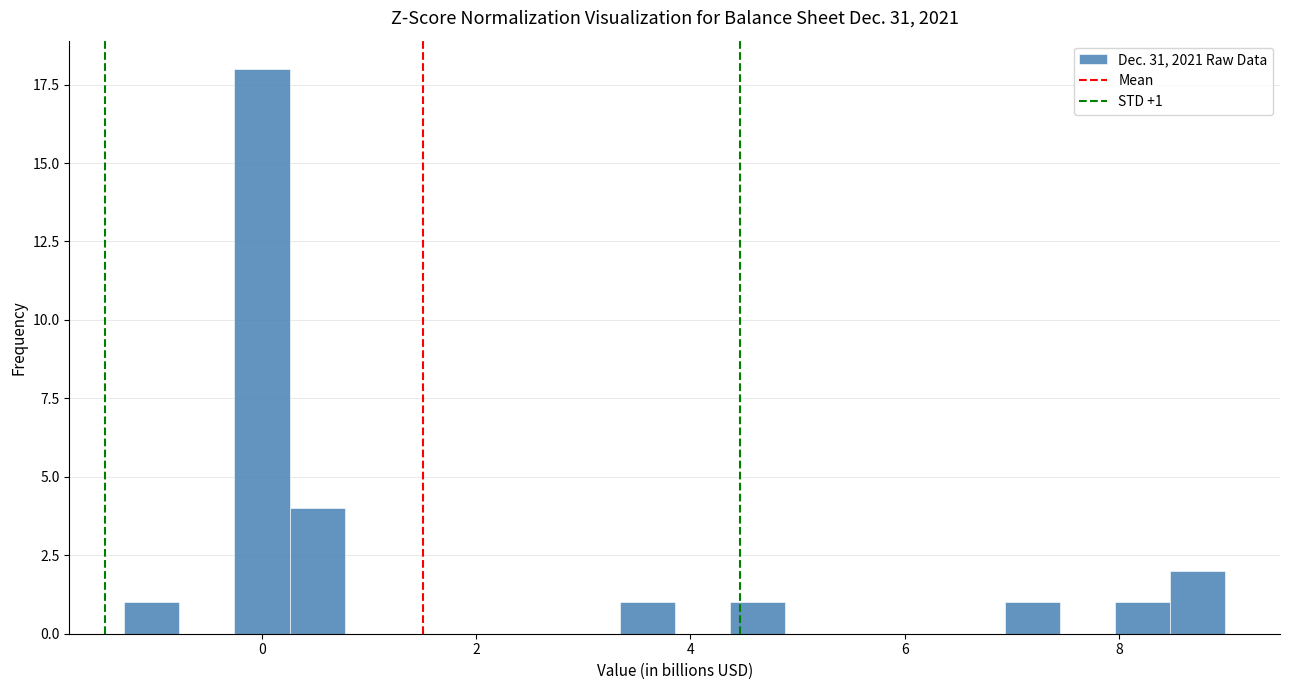

Read against the x-axis, roughly where is the centre of the tallest bar?

0.0